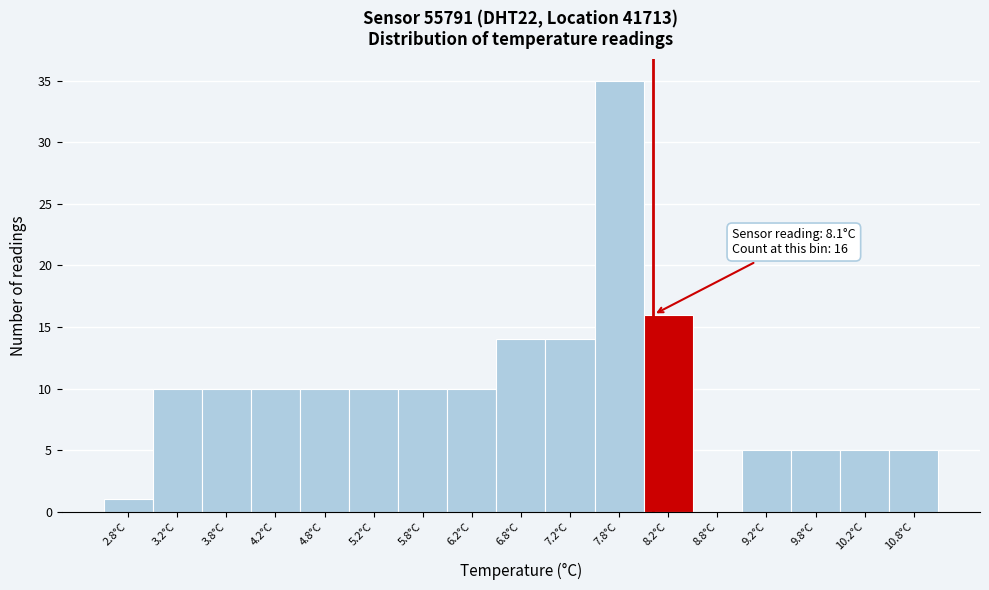

Which range on the x-axis has the tallest bar?

7.5 to 8.0